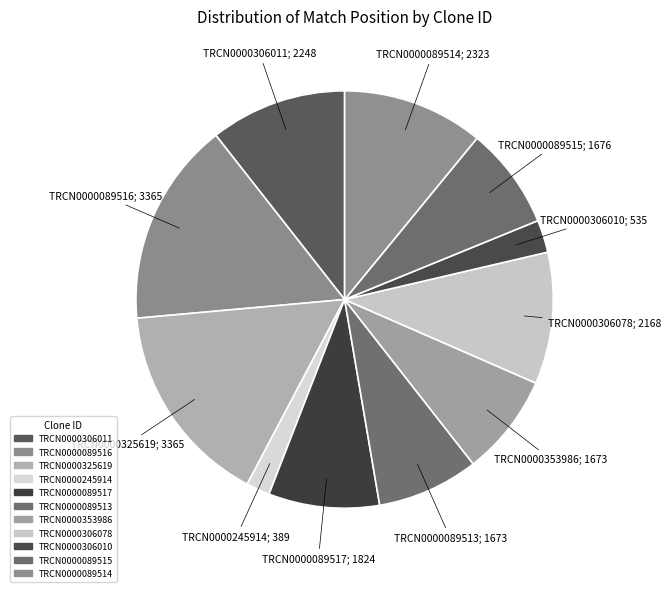

Which category has the smallest portion of the pie?

TRCN0000245914